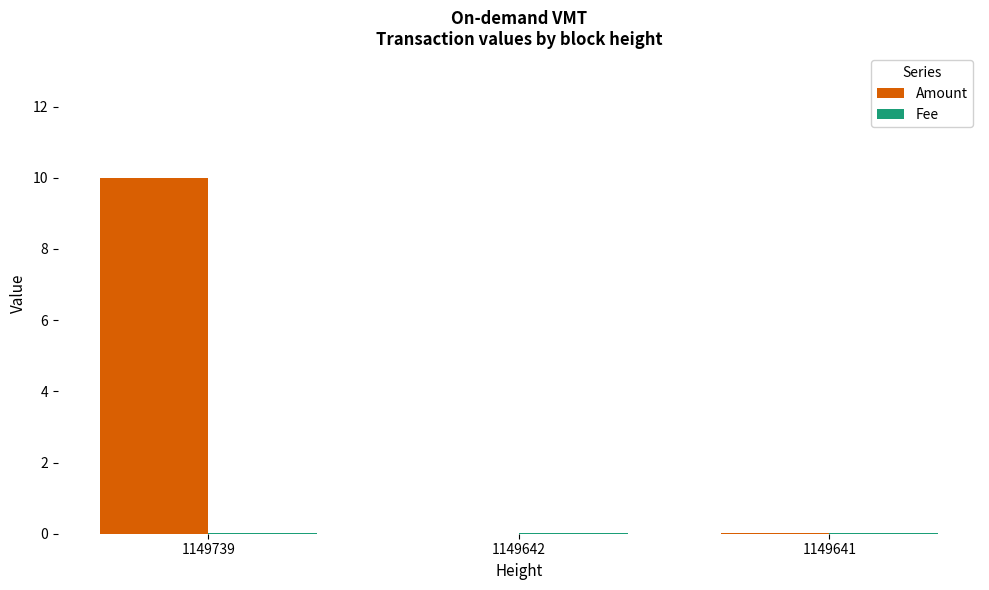

Which series has the largest total across all categories?

Amount